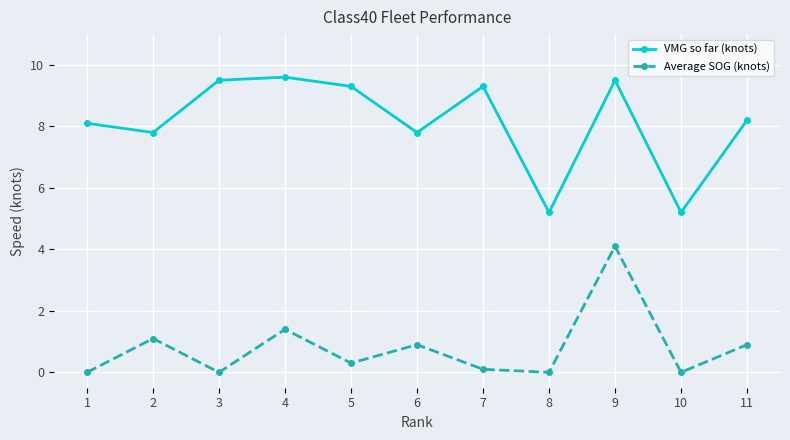

True or false: VMG so far (knots) and Average SOG (knots) cross at least once.

False